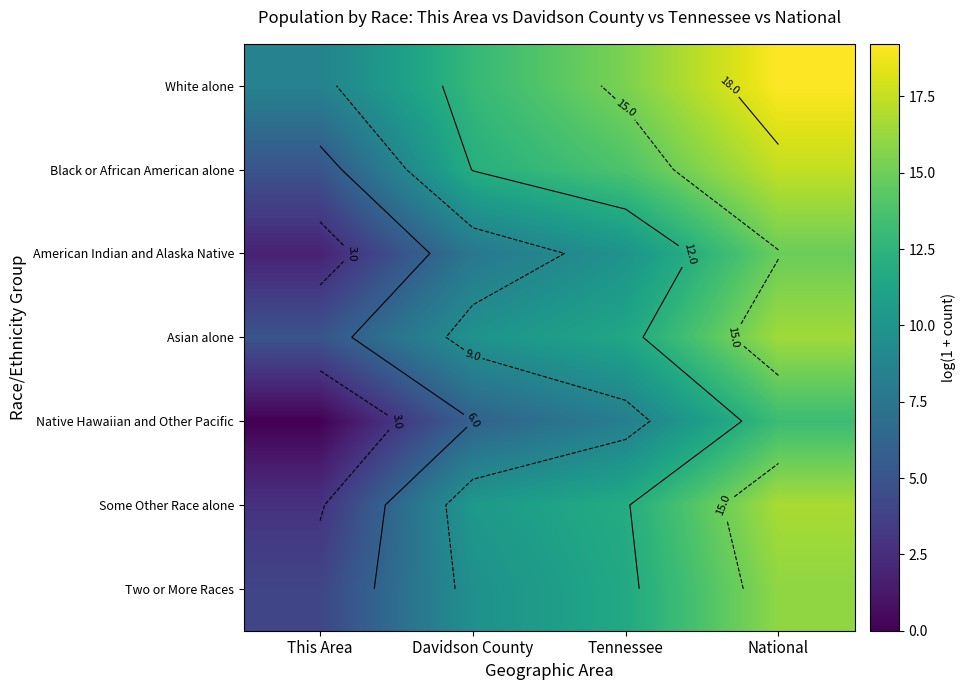

List the labels in order of Two or More Races value, smallest first.

This Area, Davidson County, Tennessee, National